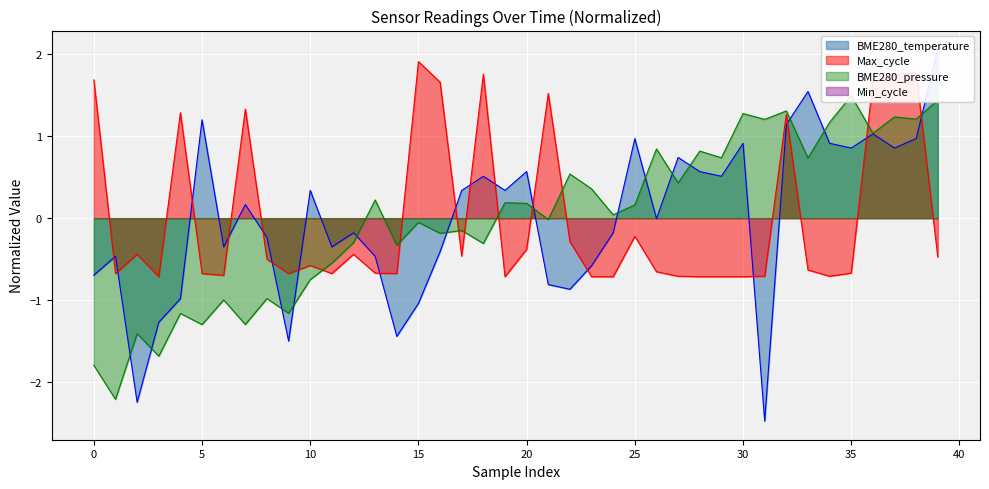

Which series has the largest total across all categories?

BME280_temperature